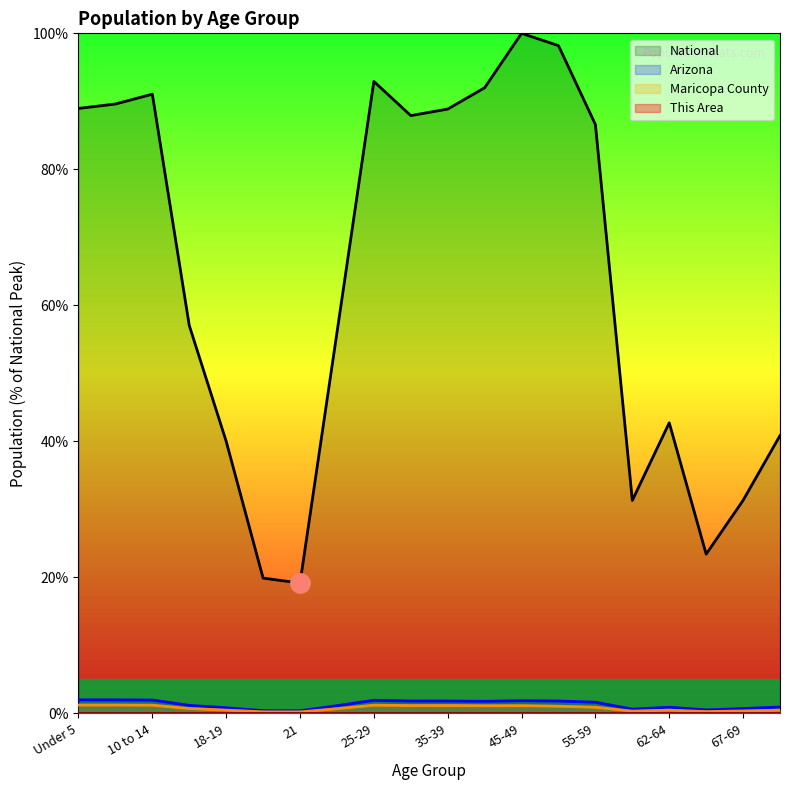

What is the average value of the Arizona series?

1.3